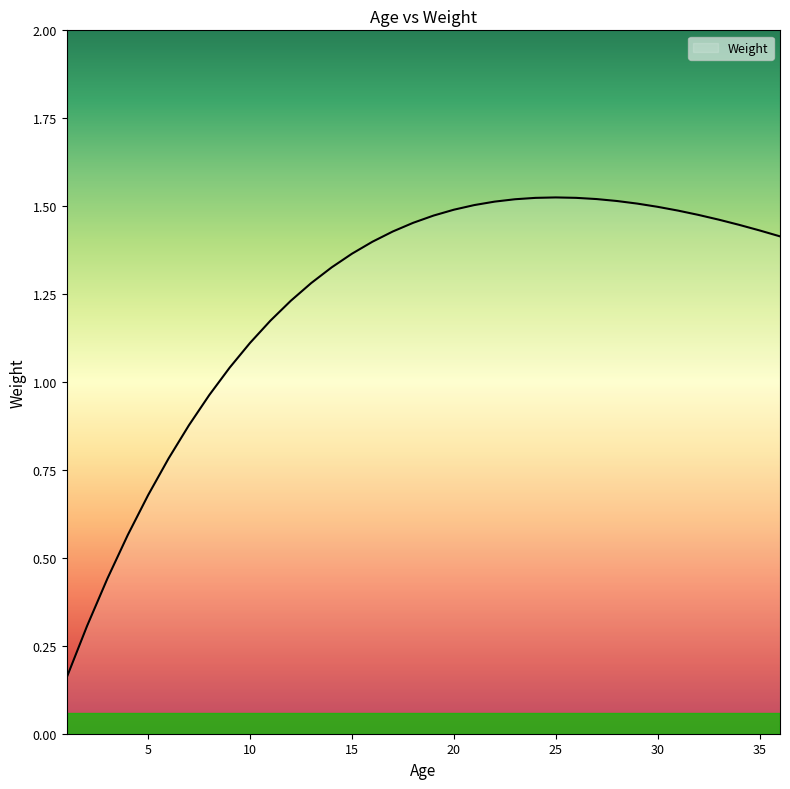

List the labels in order of value, smallest first.

1, 2, 3, 4, 5, 6, 7, 8, 9, 10, 11, 12, 13, 14, 15, 16, 36, 17, 35, 34, 18, 33, 19, 32, 31, 20, 30, 21, 29, 22, 28, 23, 27, 24, 26, 25